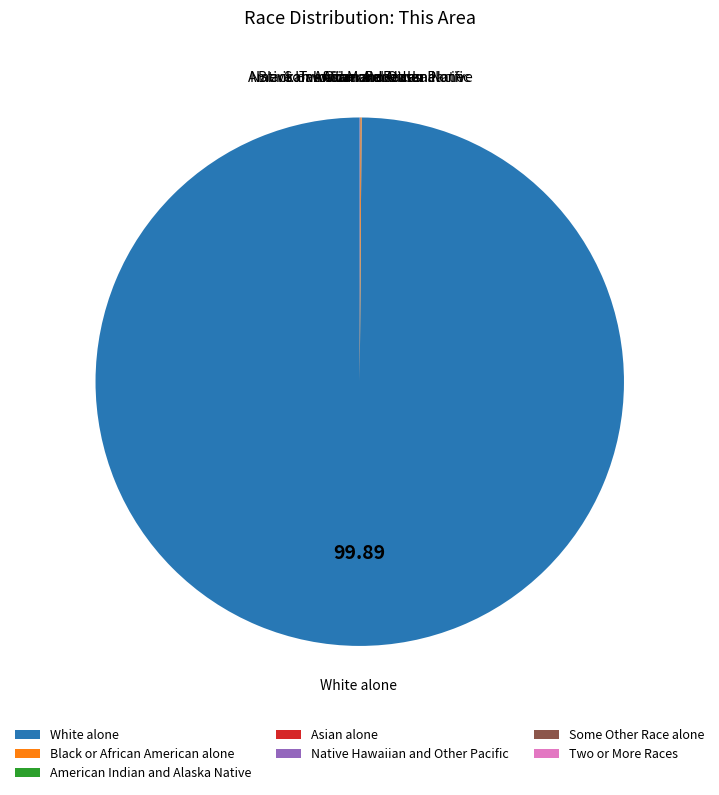

What is the majority slice?

White alone